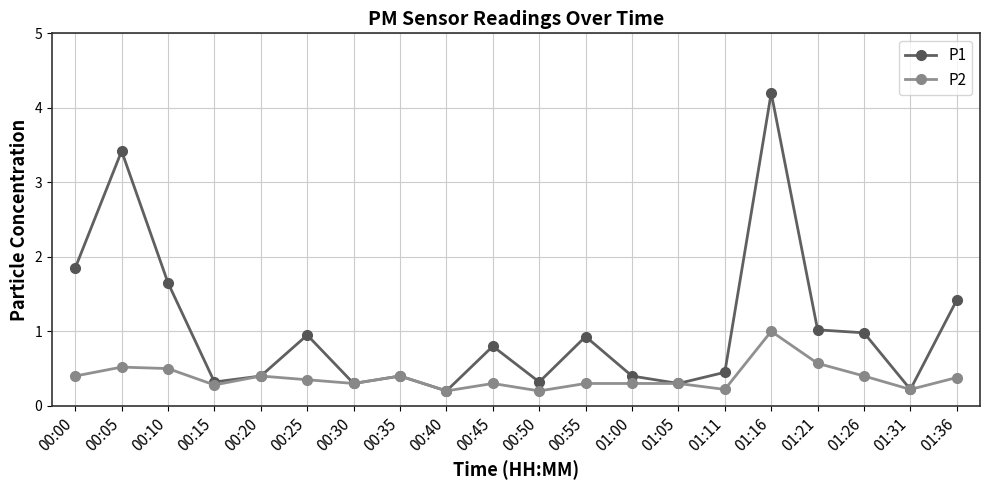

Where is the first local maximum for P1?

00:05